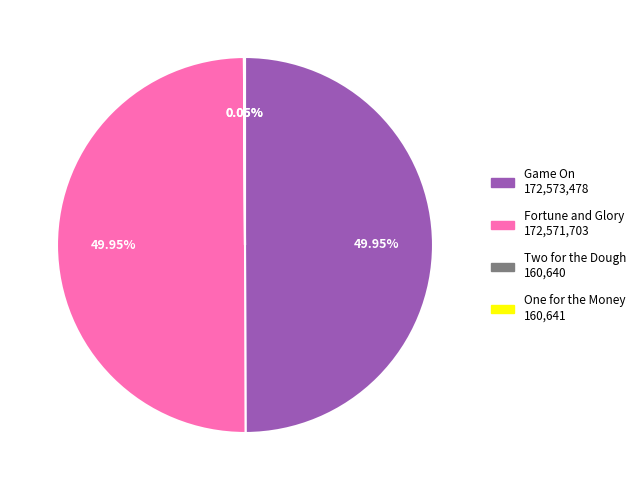

To the nearest percent, what percentage of the pie is Game On?

50%